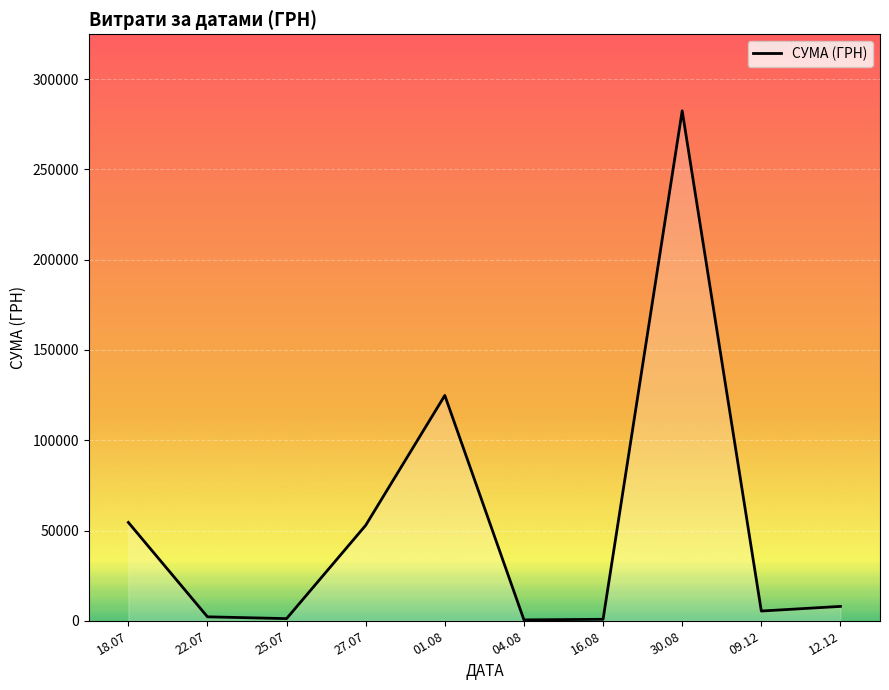

What is the maximum value shown in the chart?

282495.1